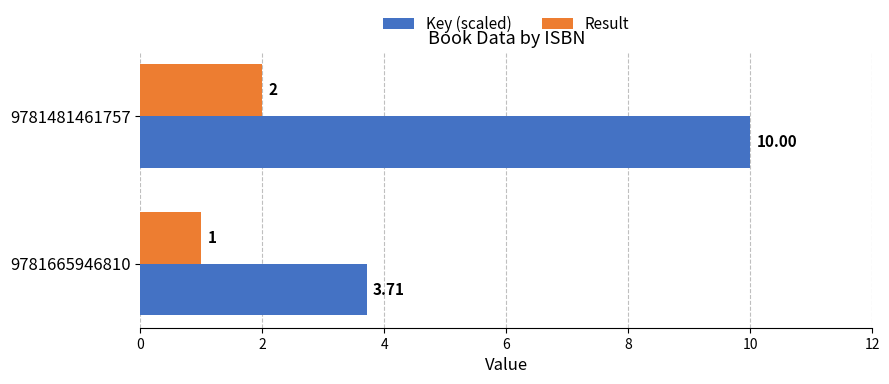

Which series has the largest total across all categories?

Key (scaled)